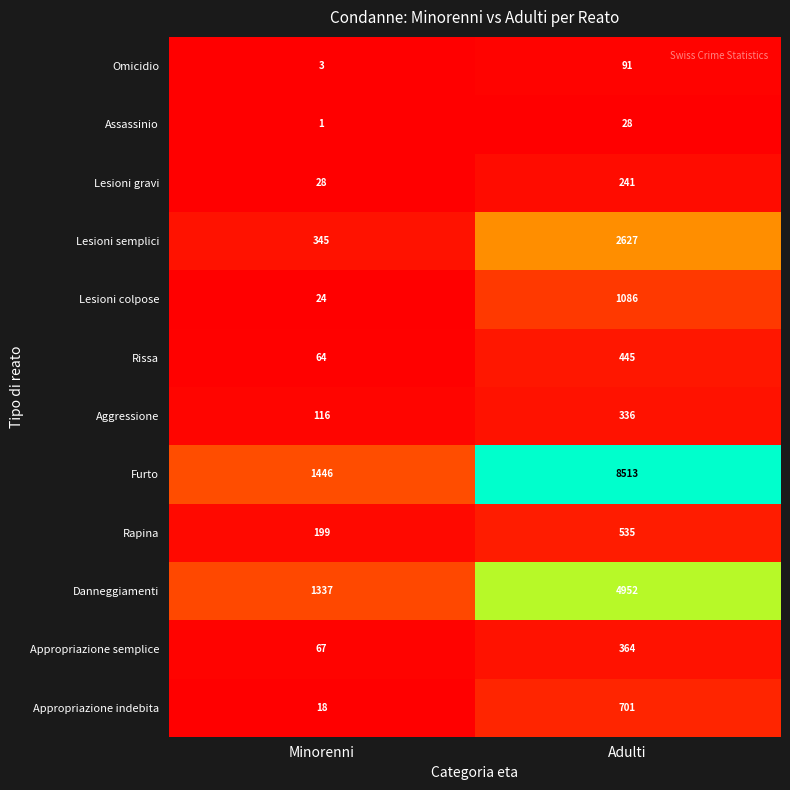

Reading left to right, list all the values displayed in this chart.

Omicidio: 3	91
Assassinio: 1	28
Lesioni gravi: 28	241
Lesioni semplici: 345	2627
Lesioni colpose: 24	1086
Rissa: 64	445
Aggressione: 116	336
Furto: 1446	8513
Rapina: 199	535
Danneggiamenti: 1337	4952
Appropriazione semplice: 67	364
Appropriazione indebita: 18	701